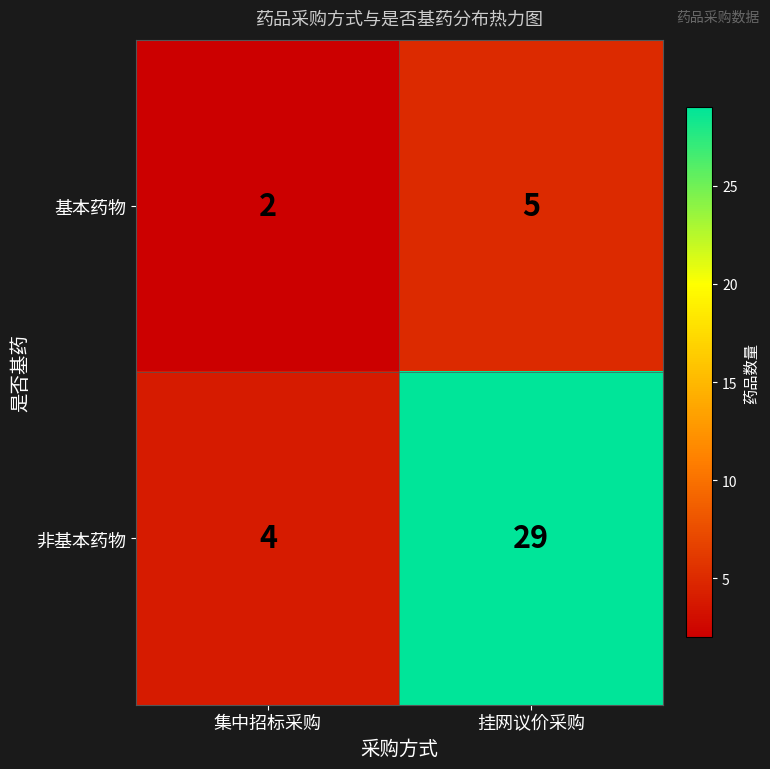

At which label does 基本药物 reach its peak?

挂网议价采购